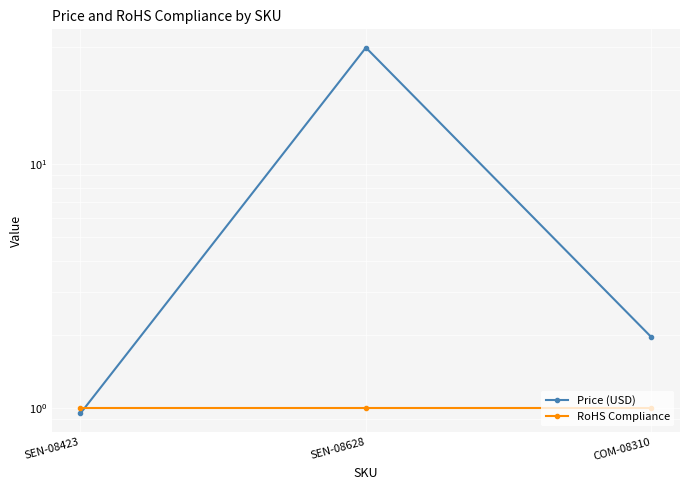

How many categories are shown in the chart?

3